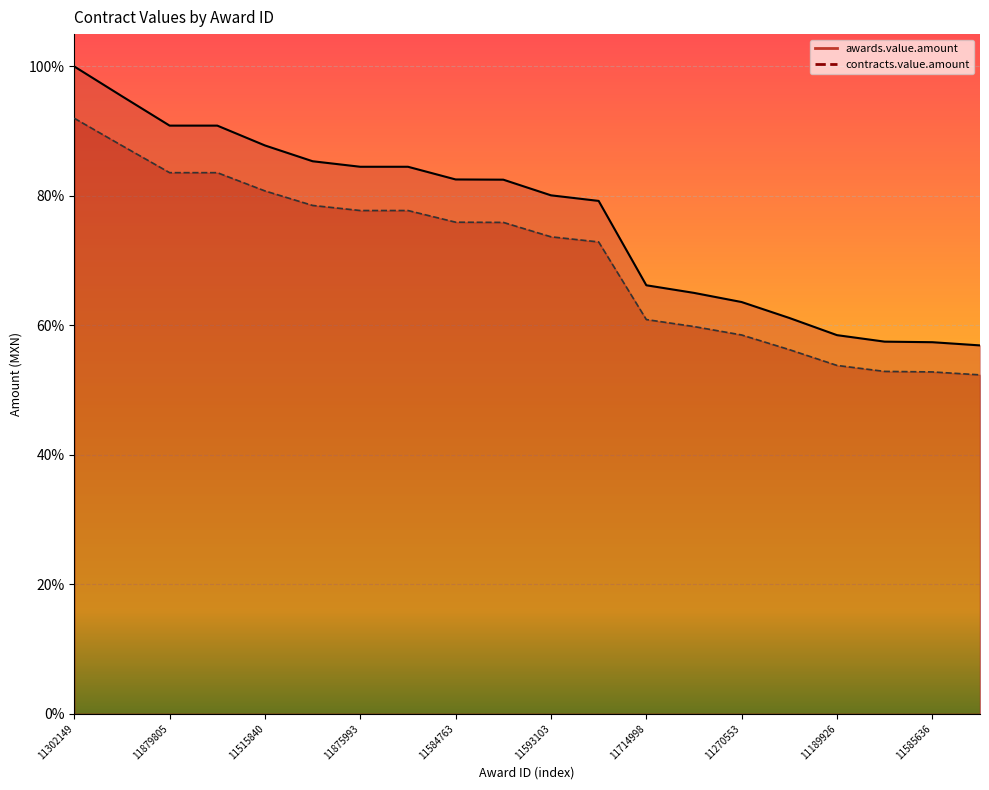

True or false: awards.value.amount has more than 0 interior local peaks.

False